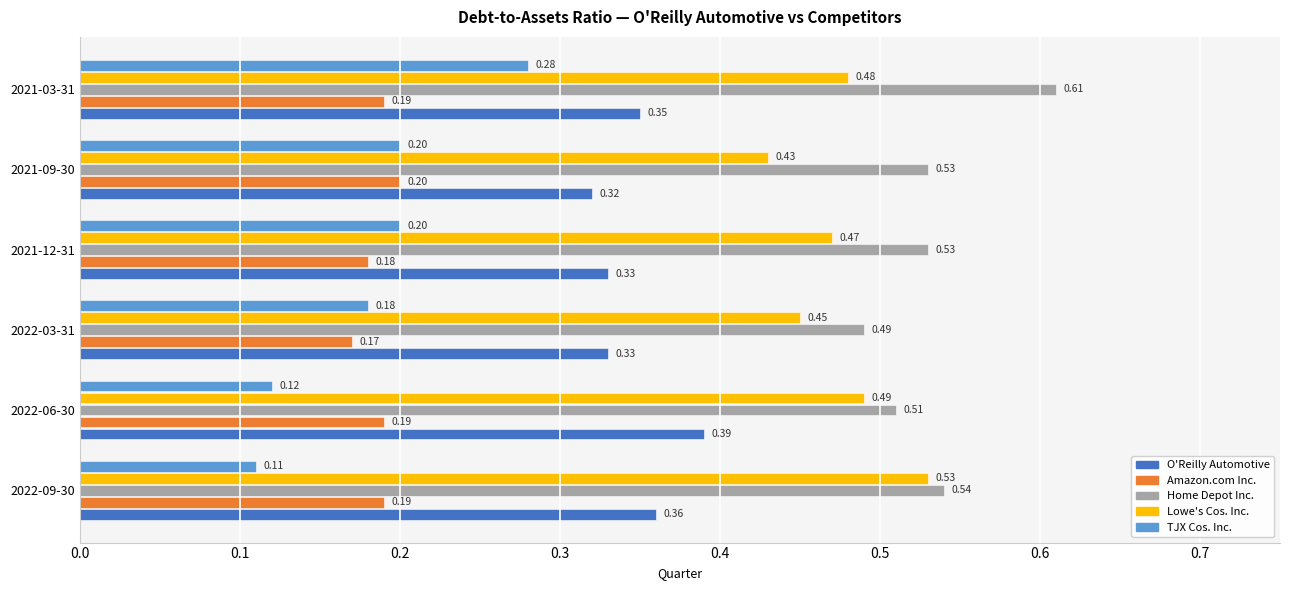

What is the sum of the Lowe's Cos. Inc. values at 2021-09-30 and 2022-03-31?

0.9